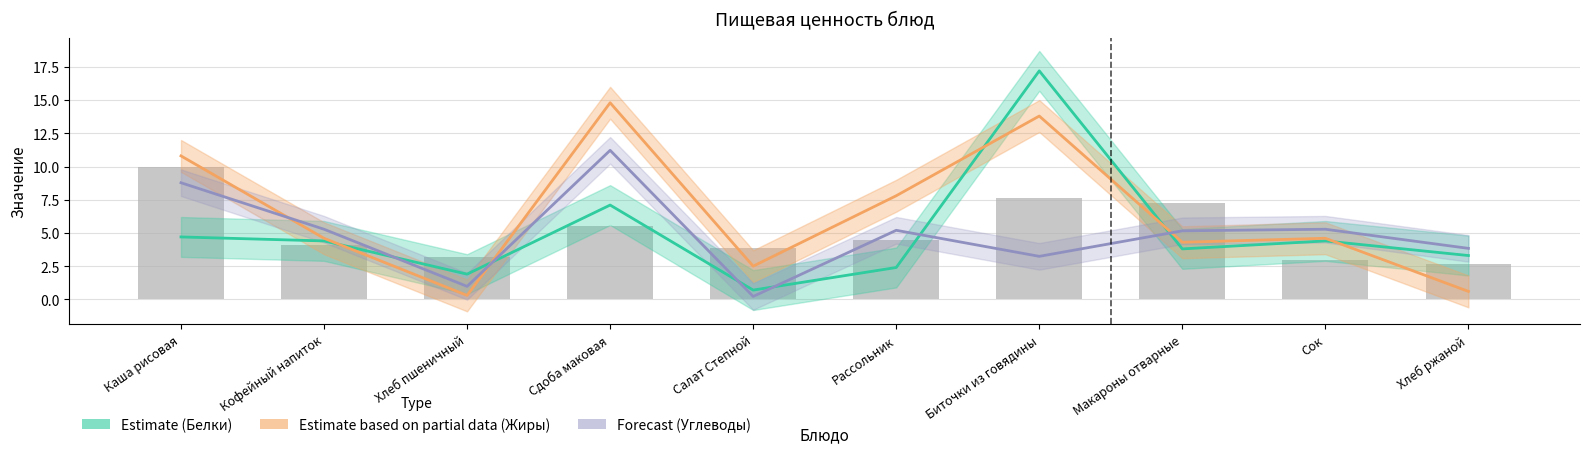

Read the Калорийность value at Каша рисовая.

10.0